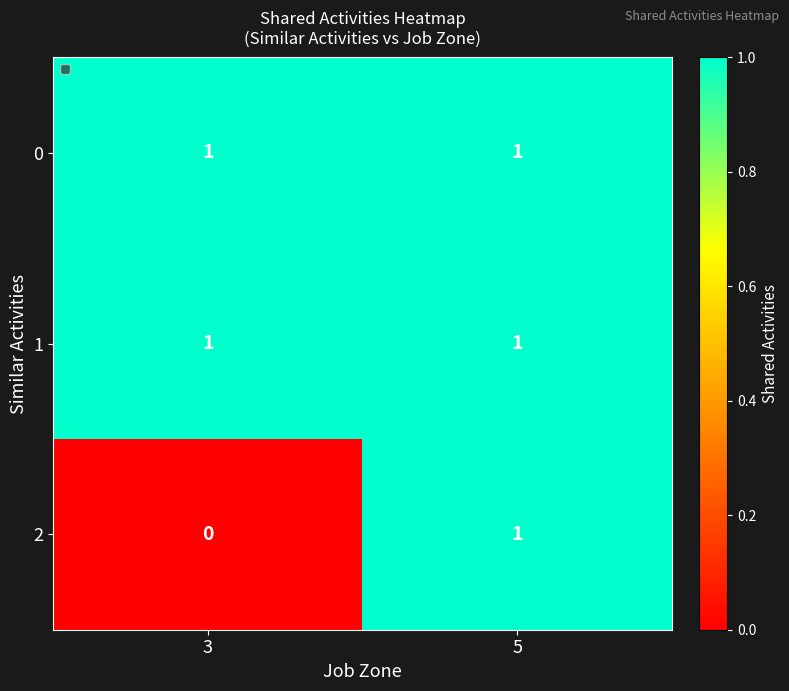

The value of 0 at 5 is 2. True or false?

False